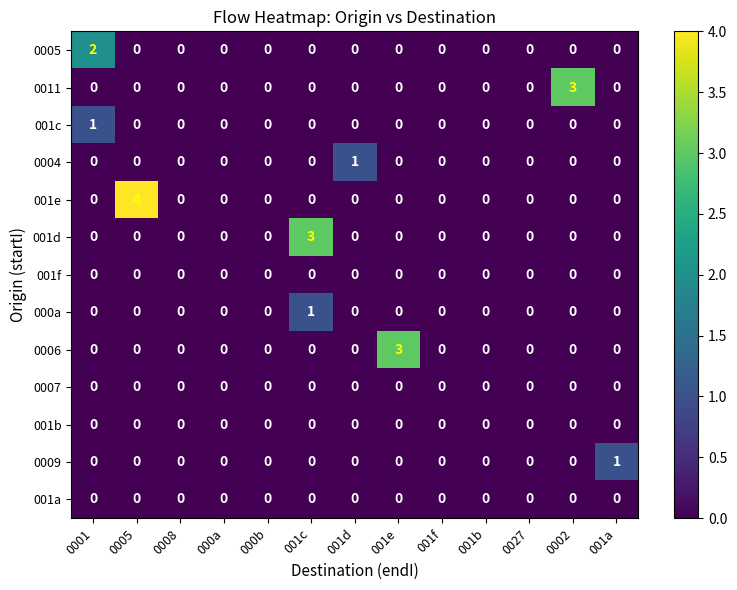

Count the number of categories in the chart.

13